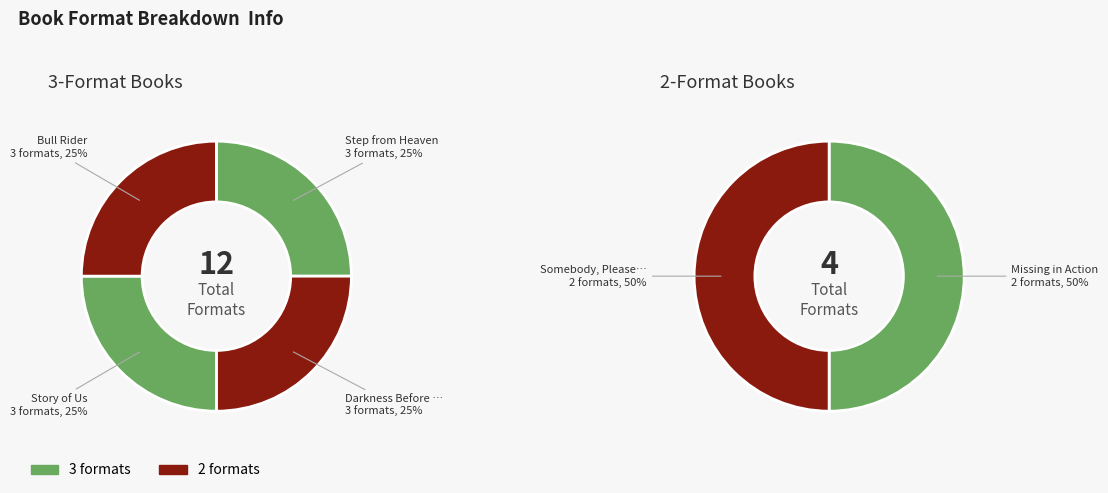

Approximately how many times larger is the value at Bull Rider compared to Darkness Before Dawn?

1.0